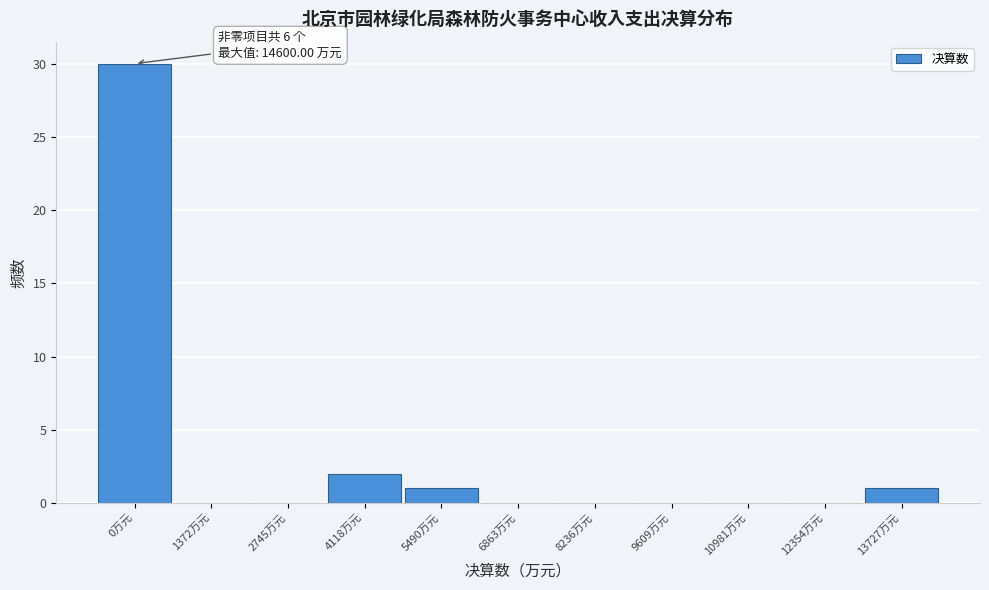

Reading left to right, what are all the values shown in this chart?

0万元=30	1372万元=0	2745万元=0	4118万元=2	5490万元=1	6863万元=0	8236万元=0	9609万元=0	10981万元=0	12354万元=0	13727万元=1